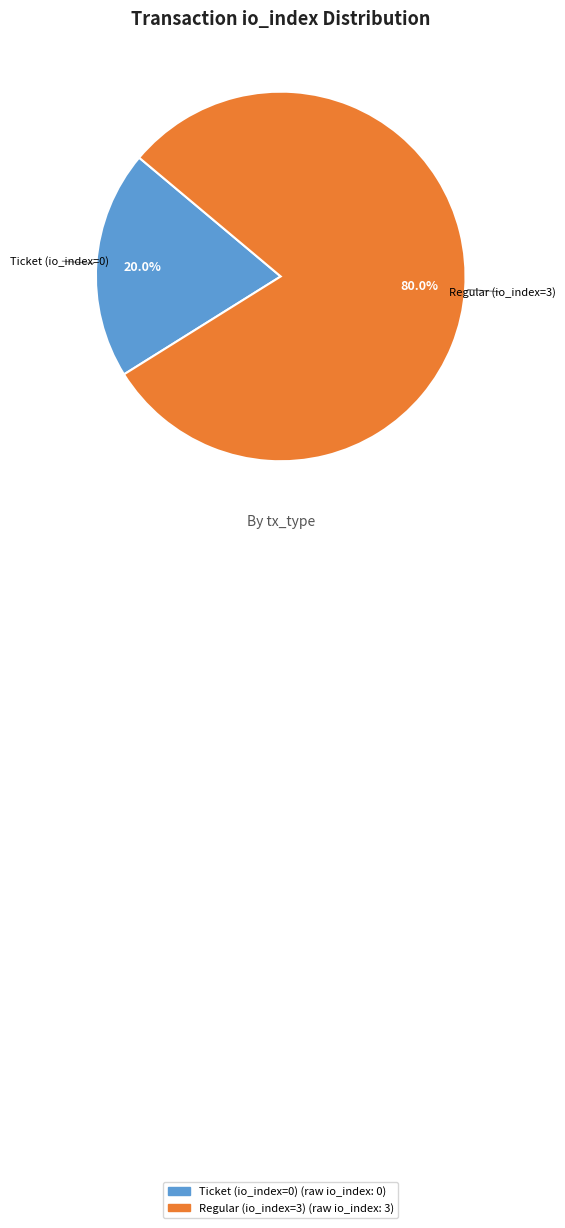

To the nearest percent, what is the average slice percentage?

50%